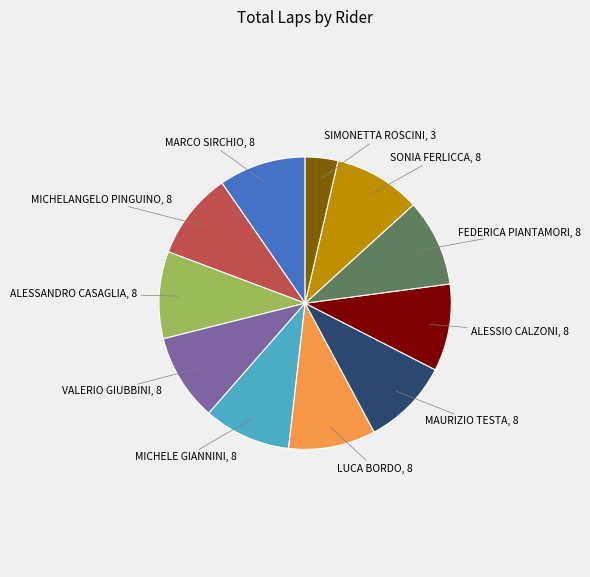

Approximately how many times larger is the value at MARCO SIRCHIO compared to VALERIO GIUBBINI?

1.0